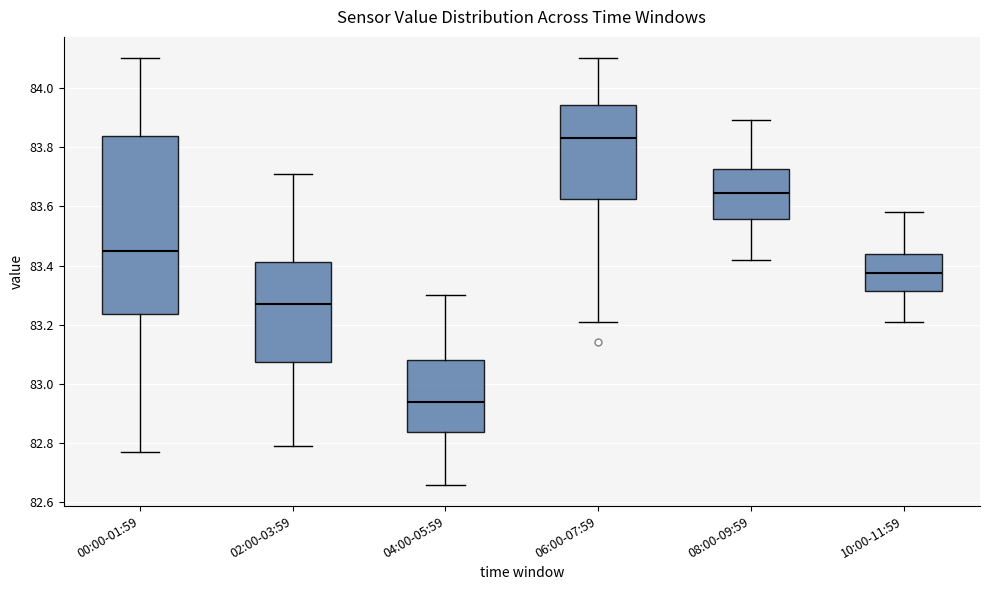

Reading left to right, read every box against the y-axis: the position of its median line, the range the box covers, and the ends of its whiskers. The values are not printed on the chart, so give them approximately, as read against the axis.

00:00-01:59: median 83.46, box 83.24 to 83.84, whiskers 82.78 to 84.10
02:00-03:59: median 83.28, box 83.08 to 83.42, whiskers 82.80 to 83.72
04:00-05:59: median 82.94, box 82.84 to 83.08, whiskers 82.66 to 83.30
06:00-07:59: median 83.84, box 83.62 to 83.94, whiskers 83.22 to 84.10
08:00-09:59: median 83.64, box 83.56 to 83.72, whiskers 83.42 to 83.90
10:00-11:59: median 83.38, box 83.32 to 83.44, whiskers 83.22 to 83.58